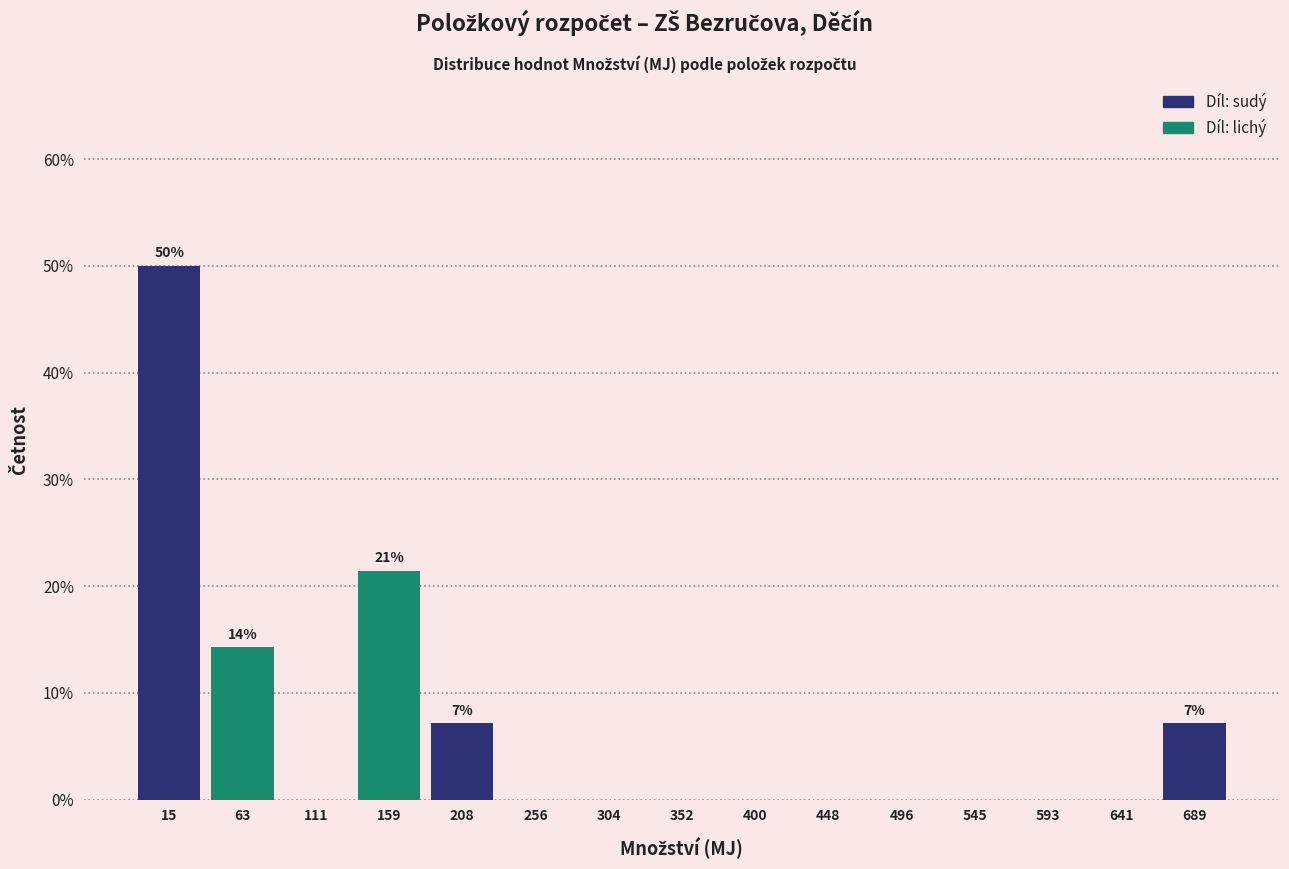

Which range on the x-axis has the tallest bar?

-10 to 40